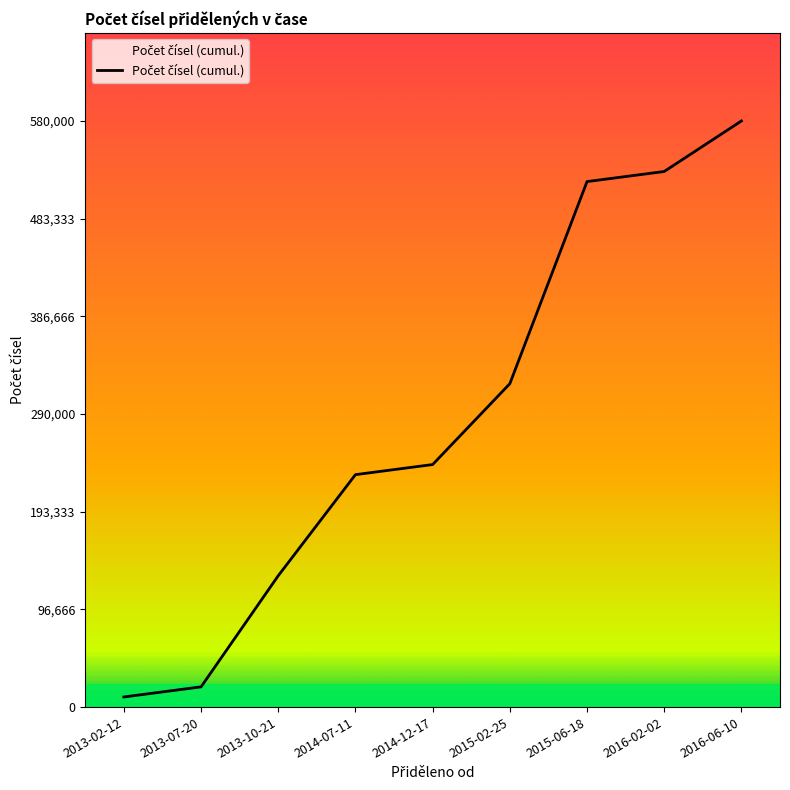

What is the difference between the maximum and minimum values?

570000